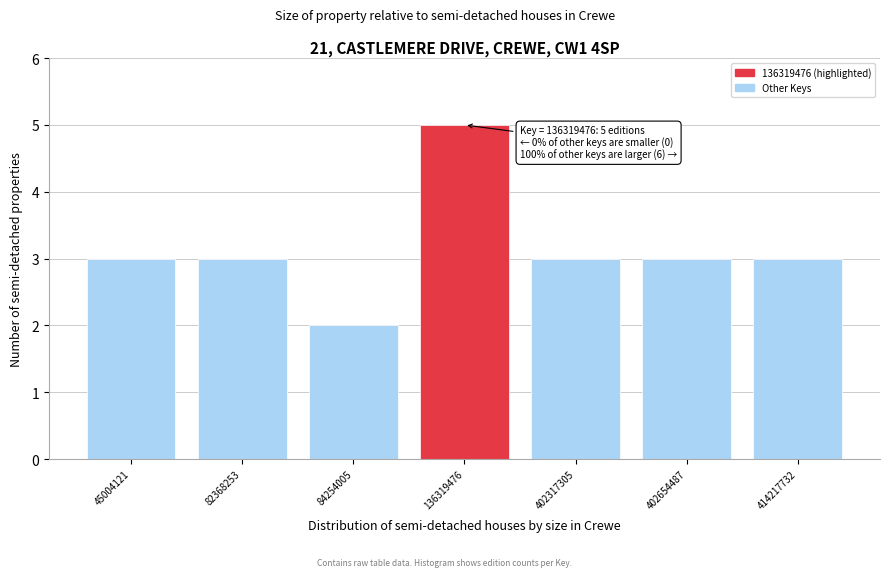

Reading right to left, transcribe all the data shown in this chart.

414217732=3	402654487=3	402317305=3	136319476=5	84254005=2	82368253=3	45004121=3